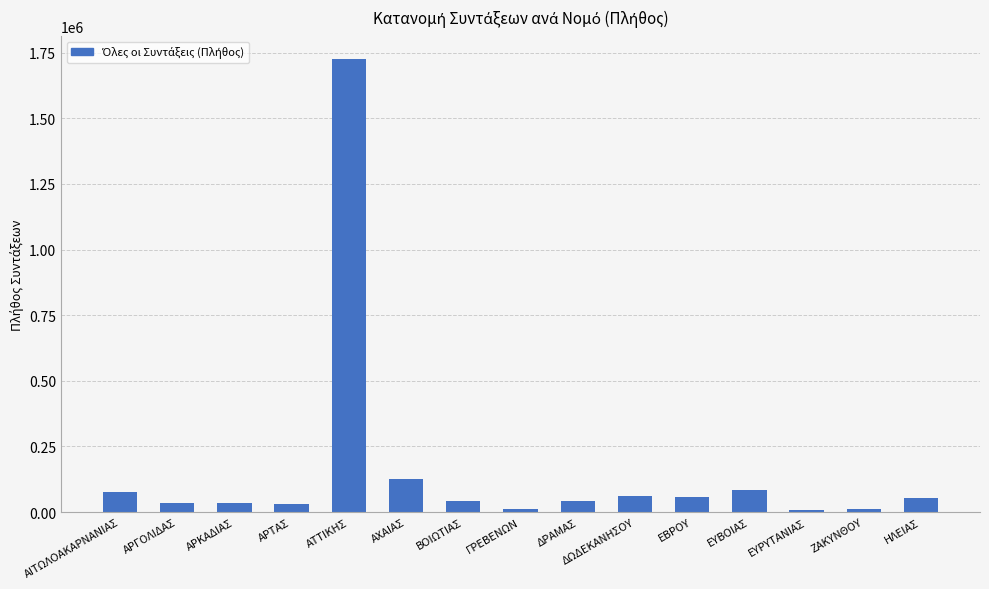

Does the chart contain stacked bars?

No